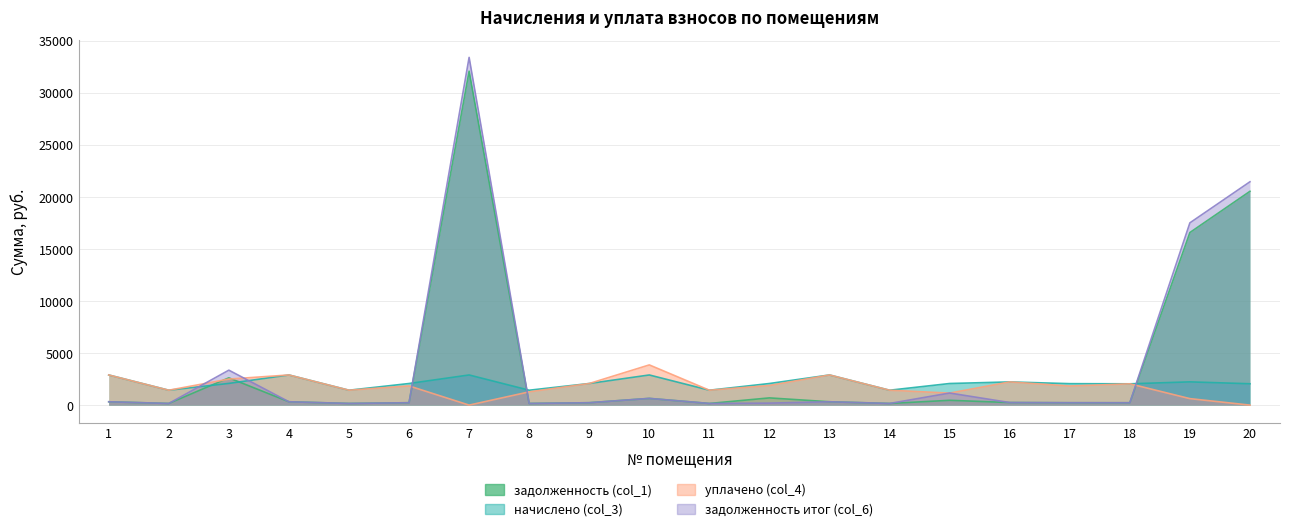

How many interior local valleys does the уплачено (col_4) series have?

6